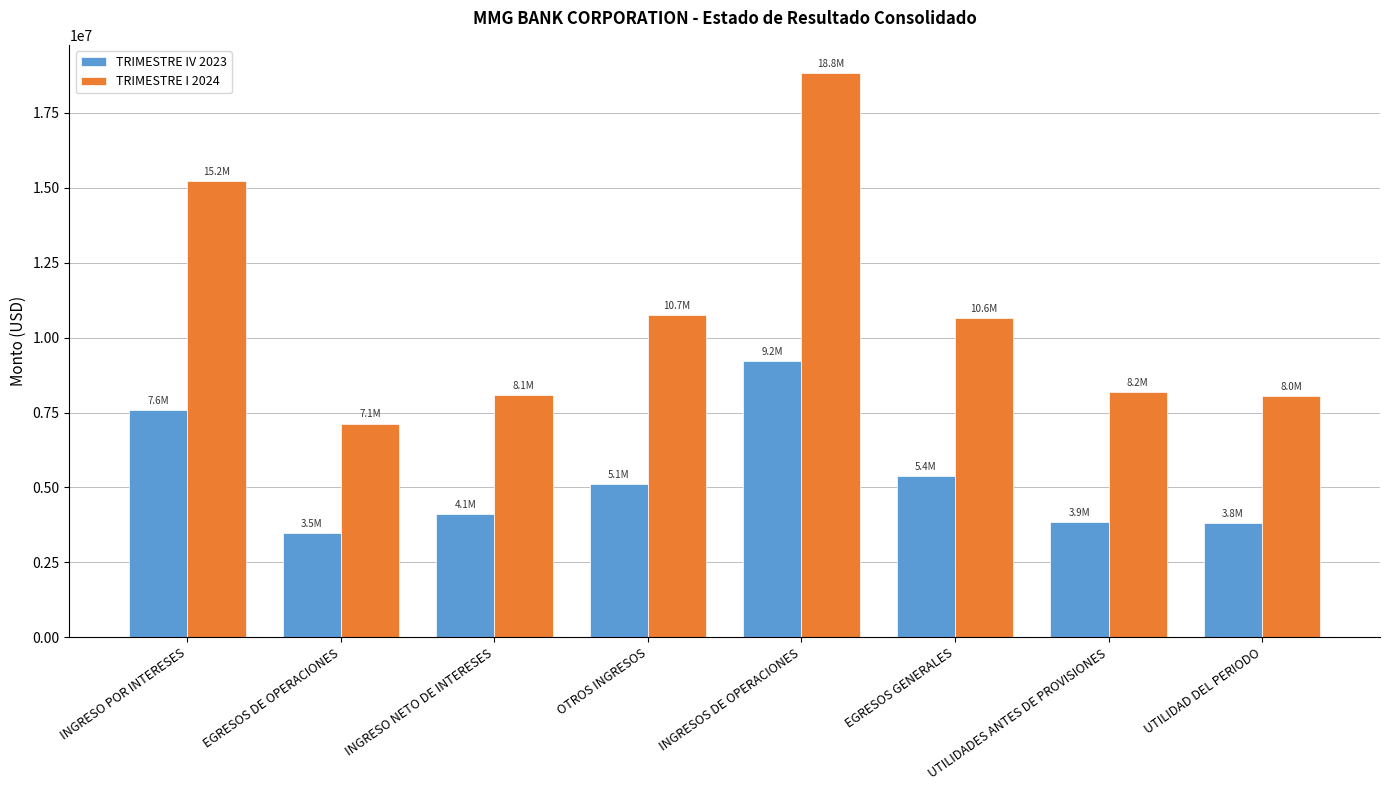

How many distinct data groups are displayed?

2